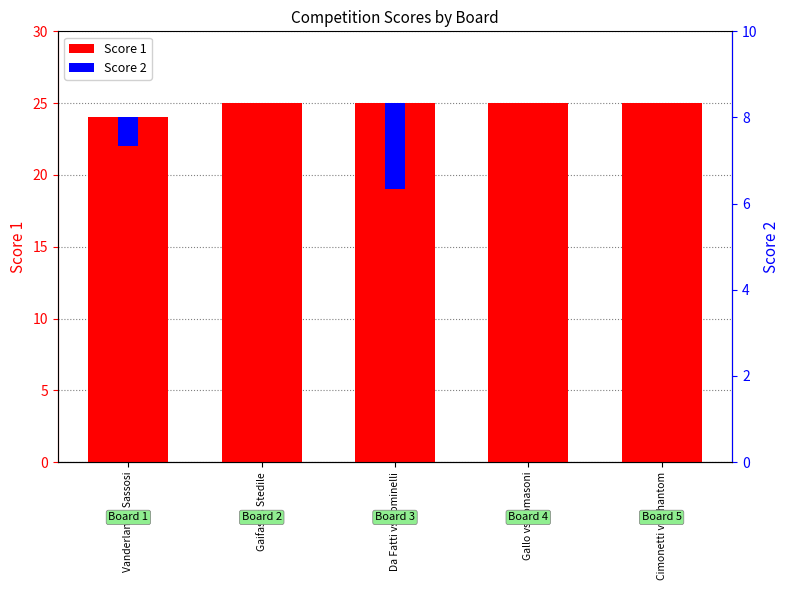

Which series changed the most between Gaifas vs Stedile and Gallo vs Tomasoni?

Score 1